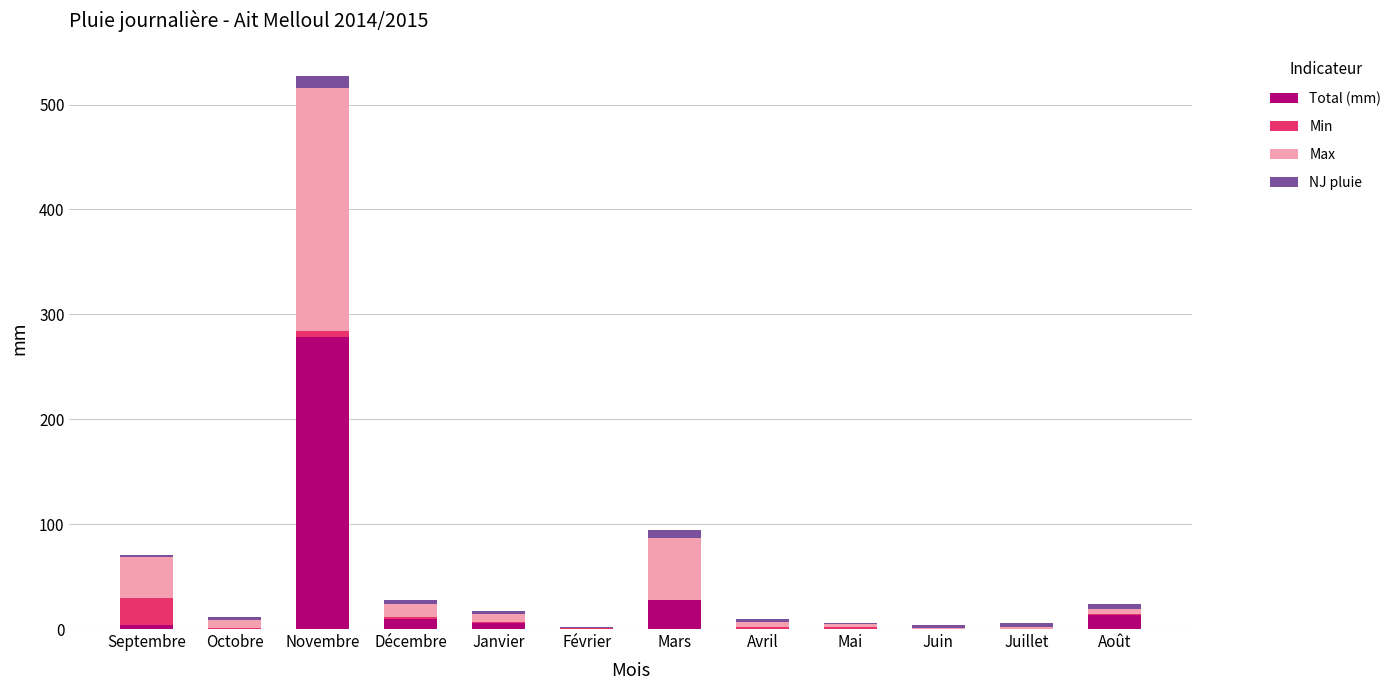

What is the highest value of the Total (mm) series?

278.3